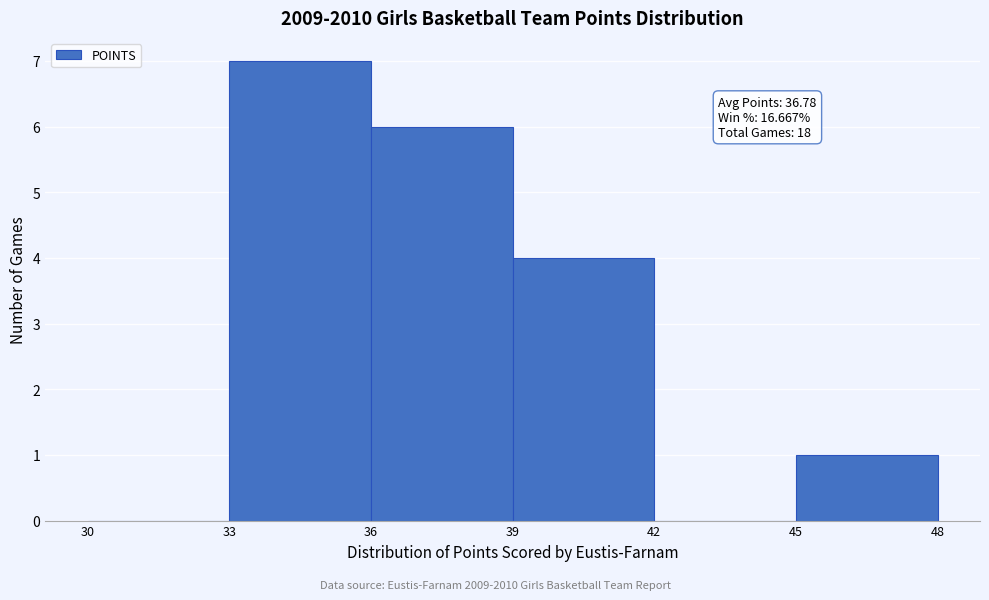

Which range on the x-axis has the tallest bar?

33 to 36